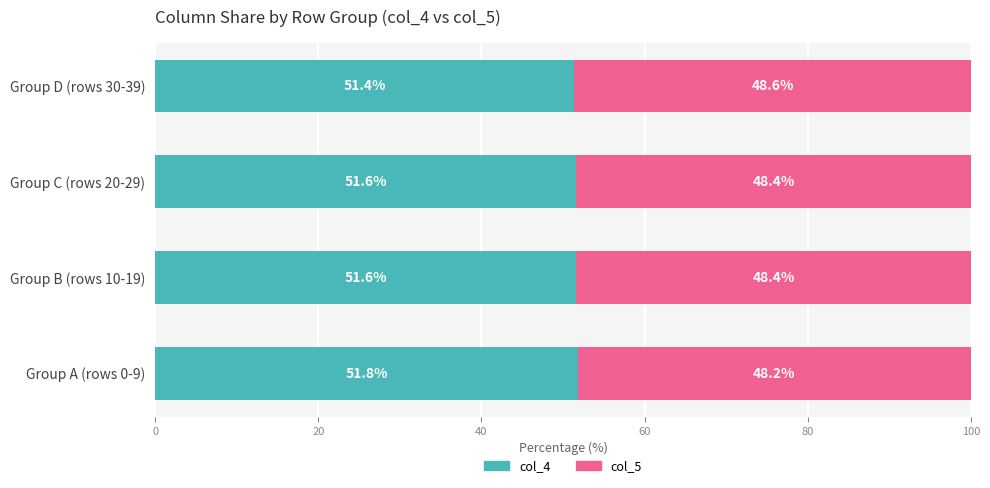

What is the total value across all series at Group A (rows 0-9)?

100.0